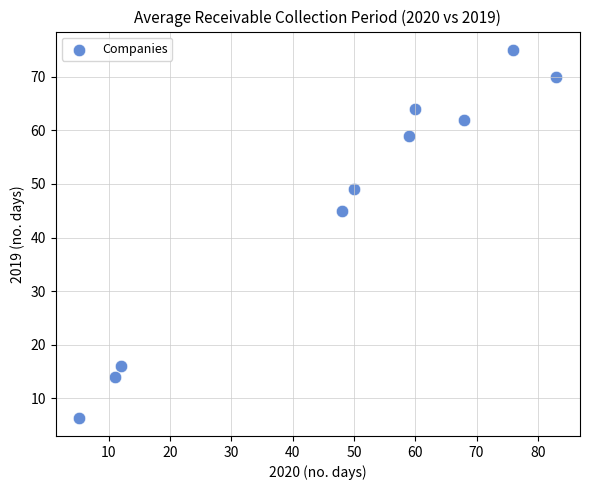

What Y value in the scatter plot is closest to 40?

45.0